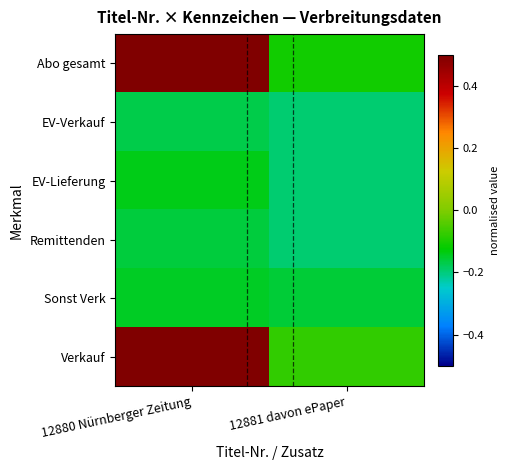

How many distinct data groups are displayed?

6